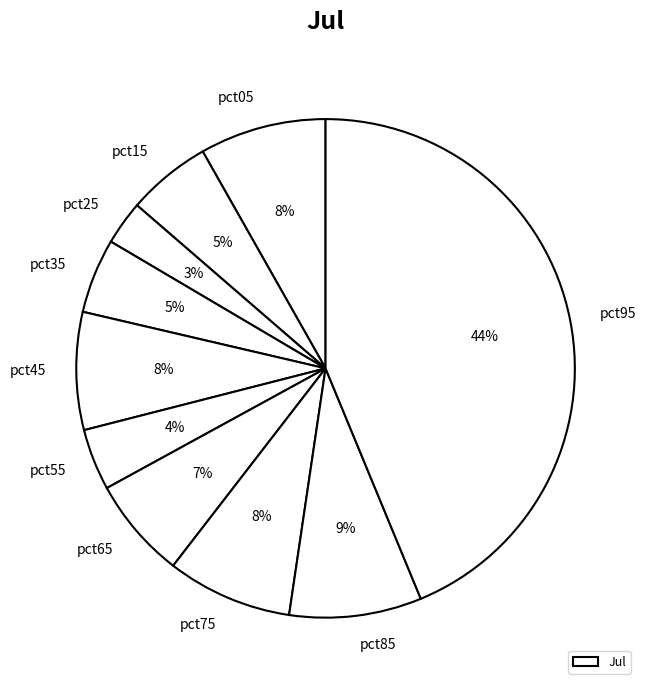

To the nearest percent, what portion does pct05 represent?

8%